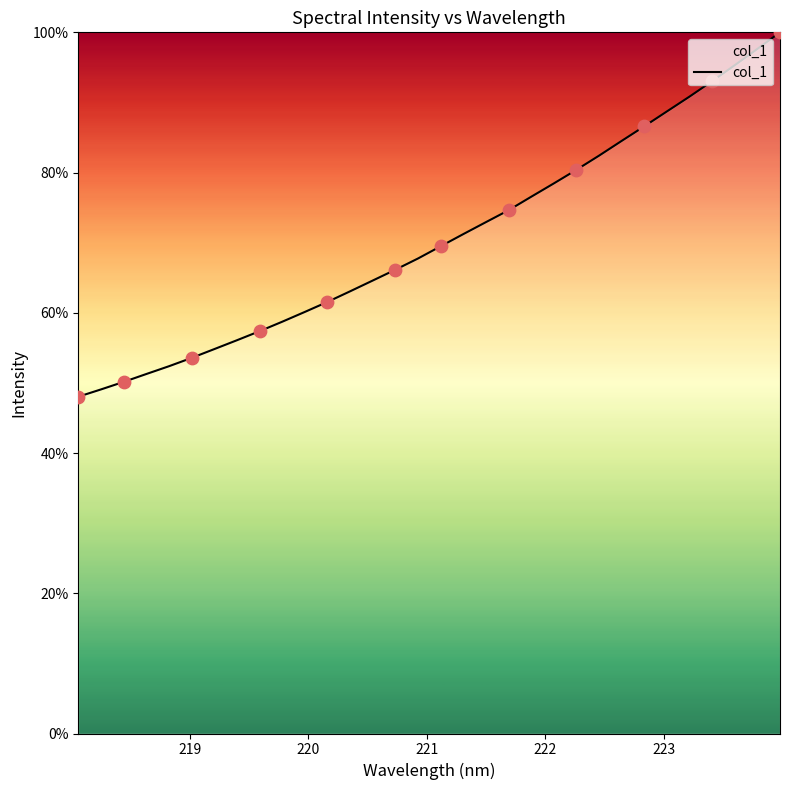

What is the maximum value shown in the chart?

100.0